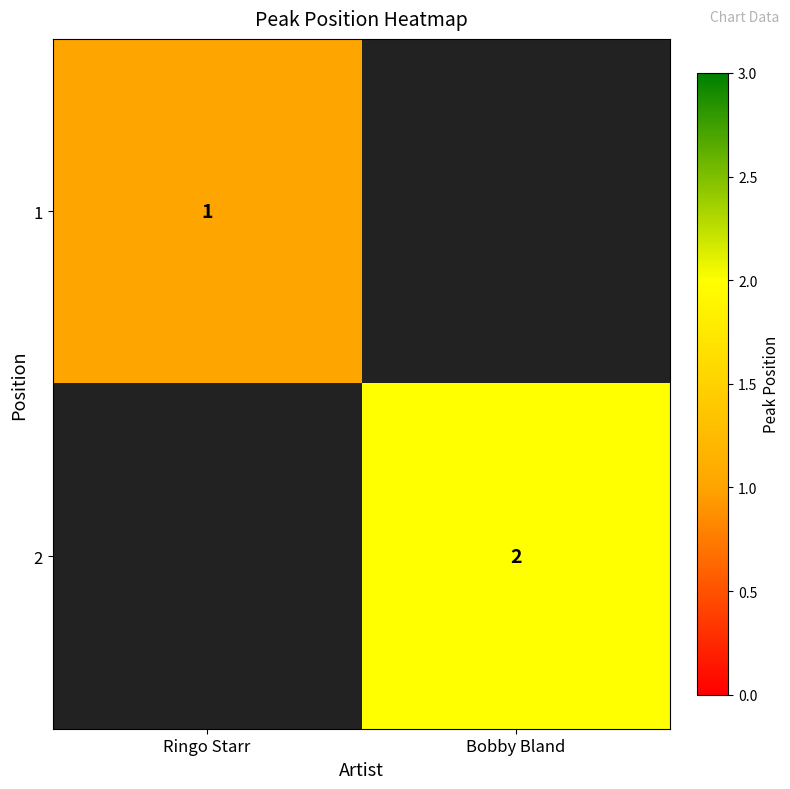

Is it true that 1 equals 1 at Ringo Starr?

True